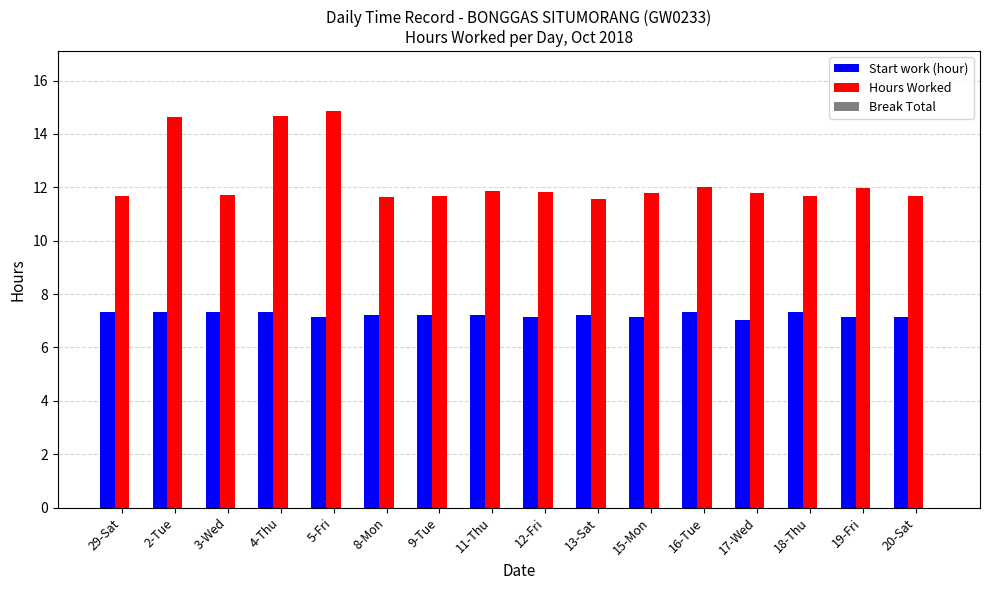

True or false: Start work (hour) has a value of 7.1 at 5-Fri.

True